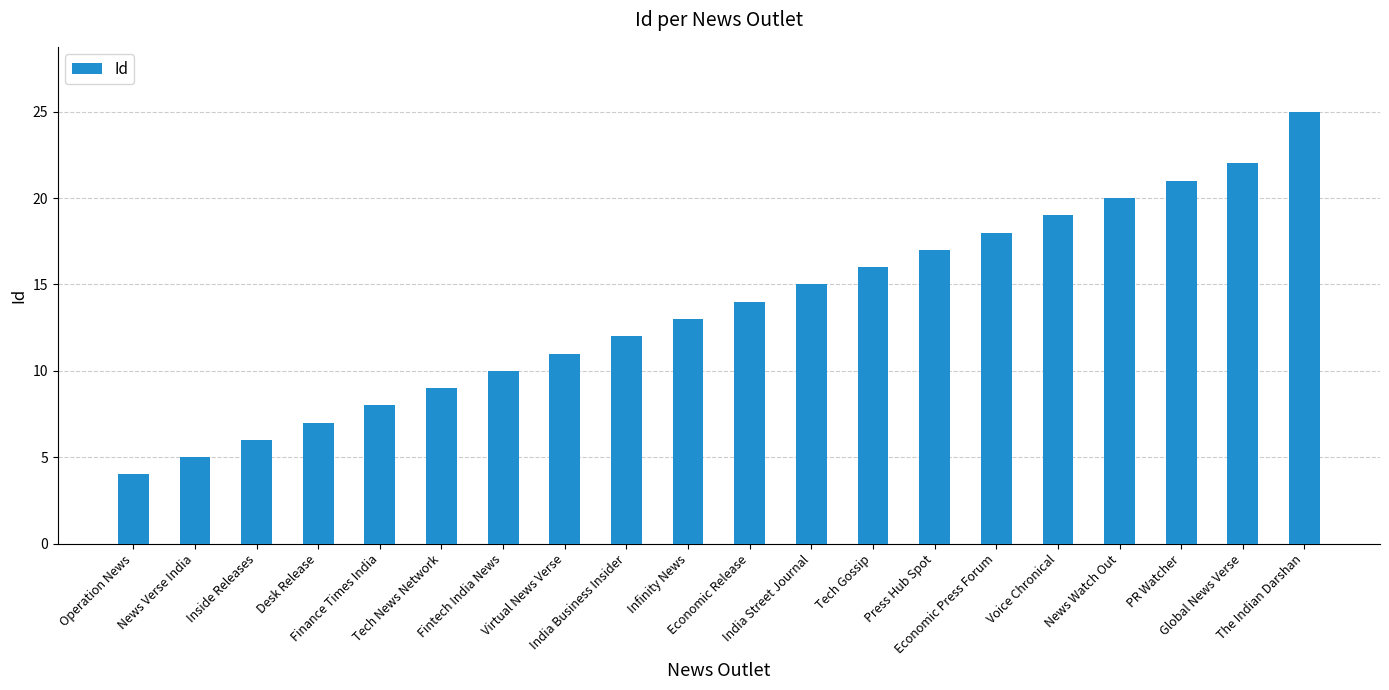

What is the minimum value shown in the chart?

4